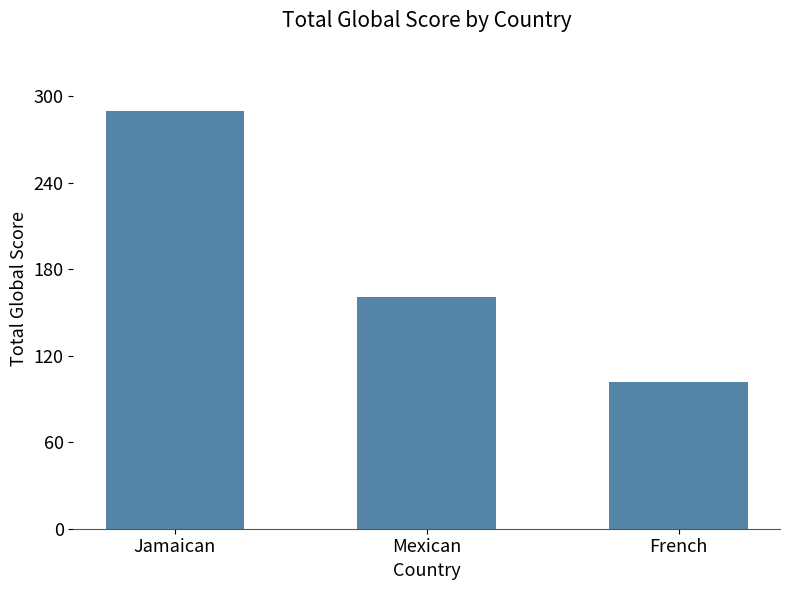

The chart shows a value of 102 at French. True or false?

True